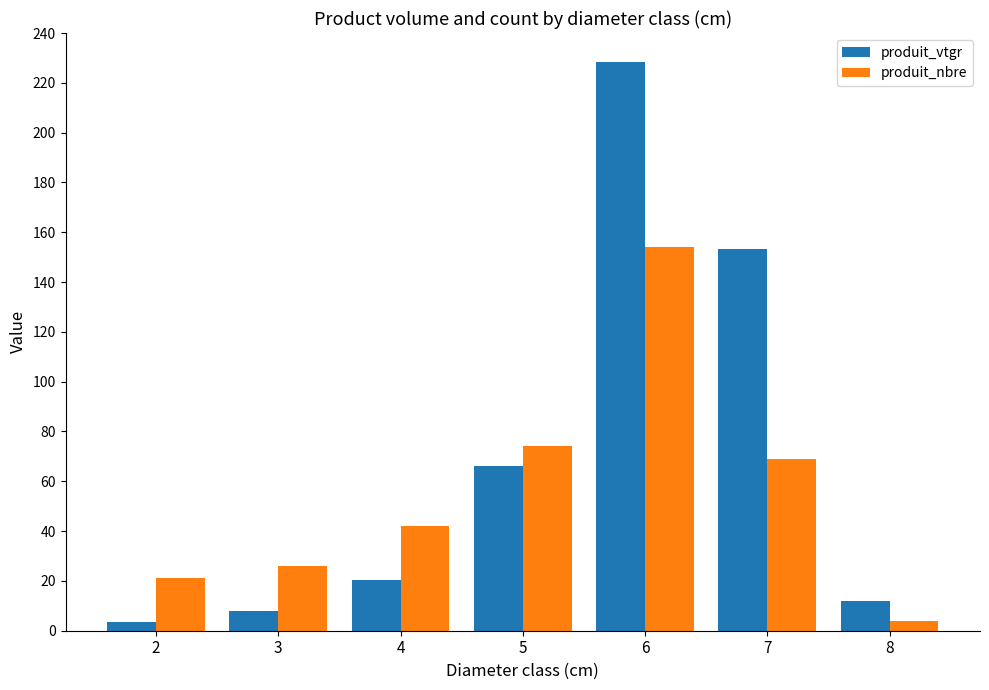

What is the value of the produit_vtgr bar at the 6th from the left?

153.4